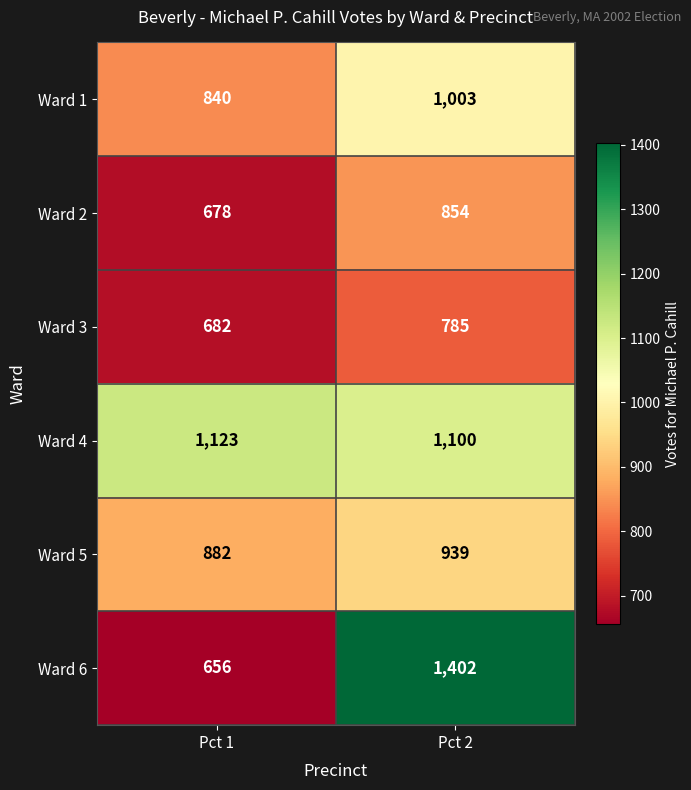

What is the minimum value for Ward 4?

1100